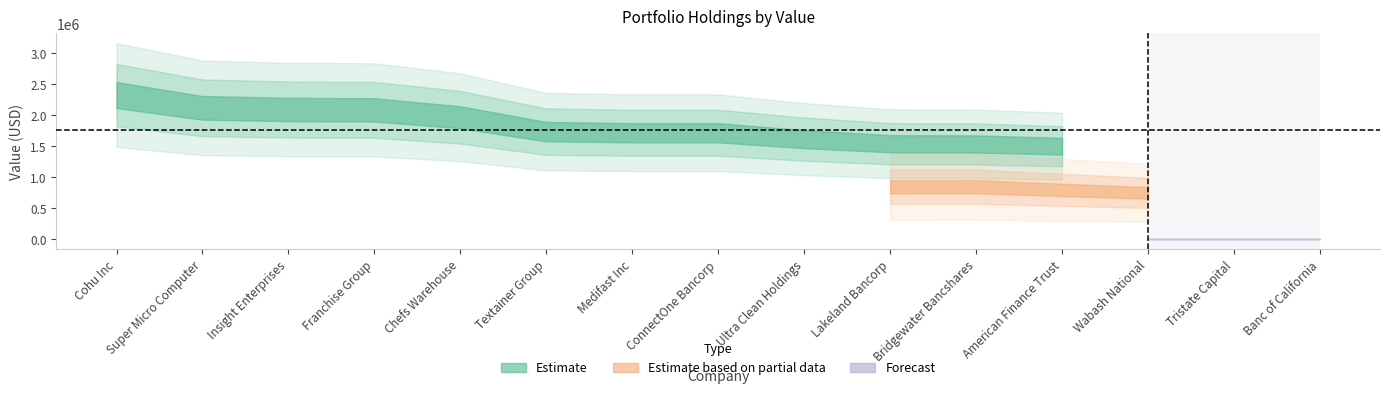

What is the label of the 15th point from the left?

Banc of California